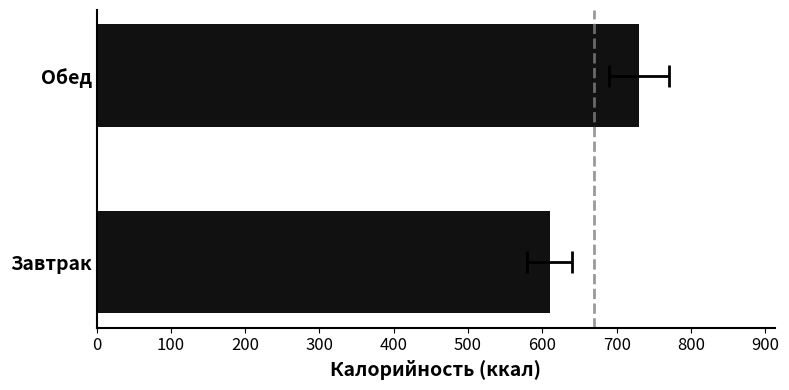

Count the number of data series in this chart.

1